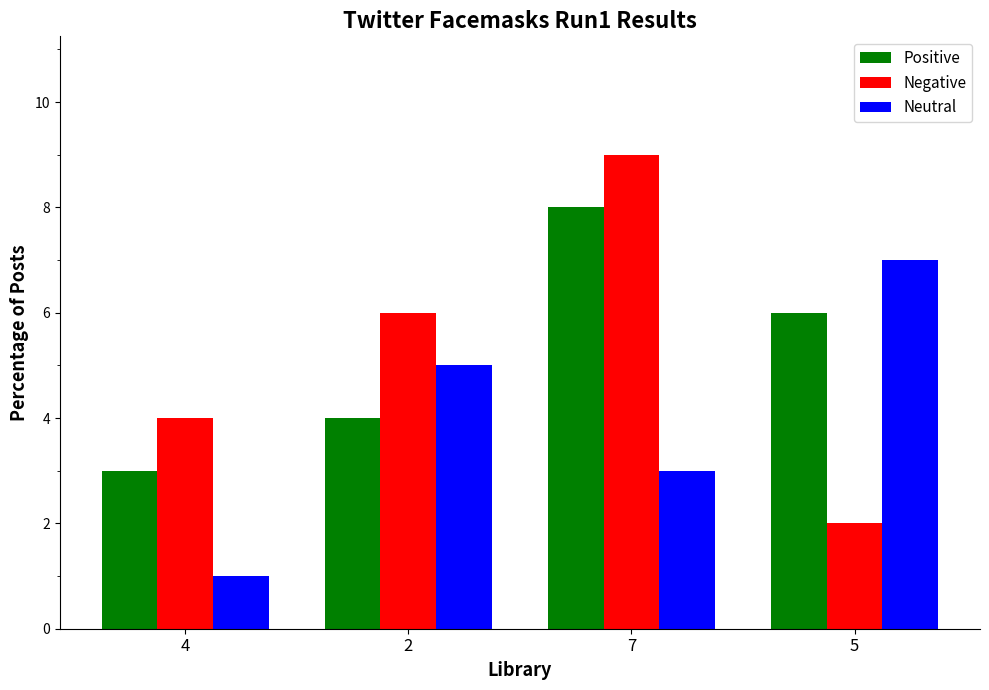

Which label corresponds to the smallest value in the chart?

4